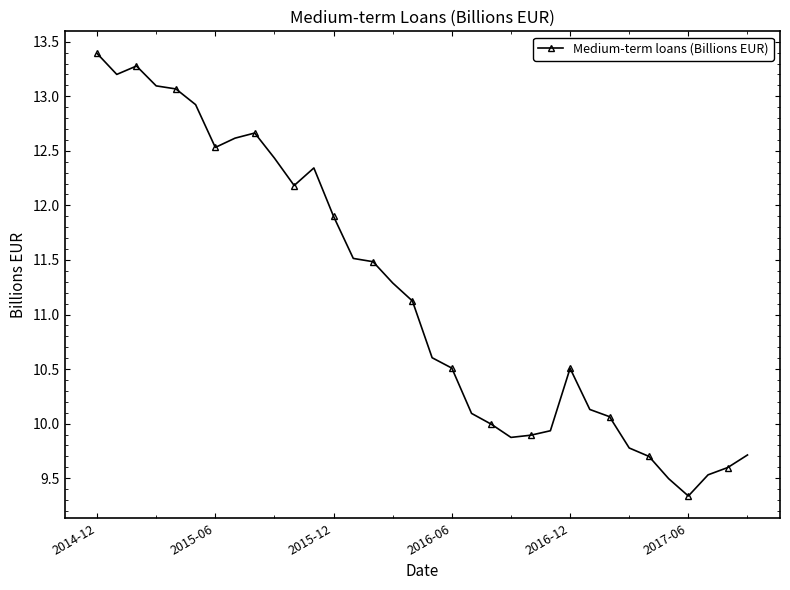

What is the difference between the maximum and minimum values?

4.1